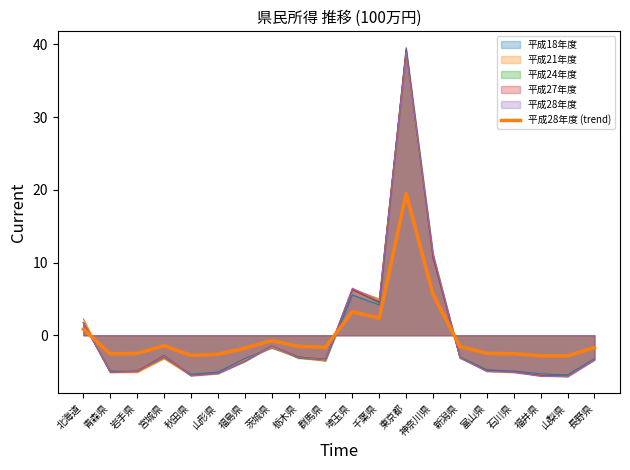

What is the difference between the second highest and second lowest values?

8.4